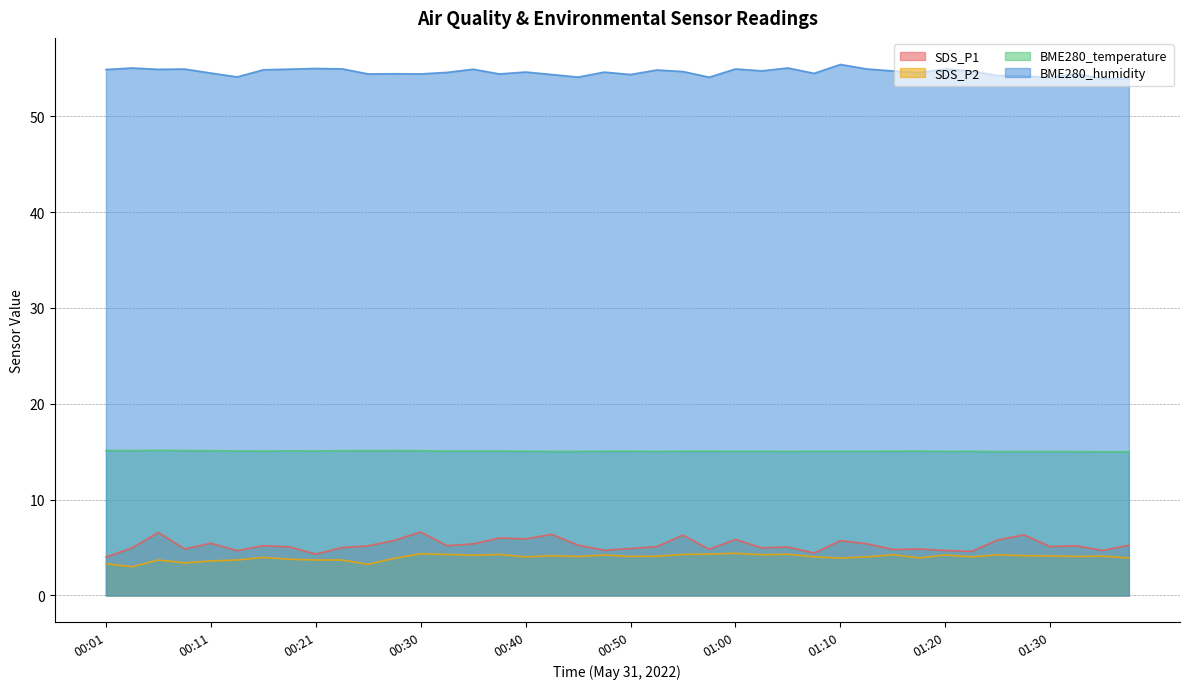

What is the difference between the highest and lowest values at 01:22?

50.7